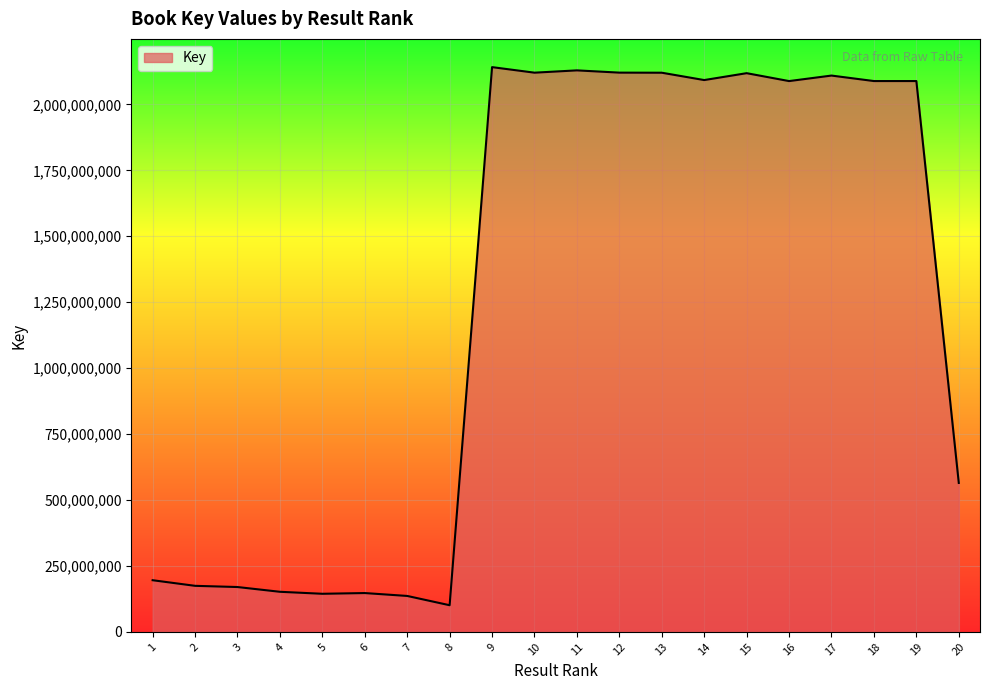

What is the ratio of the value at 13 to the value at 15?

1.0